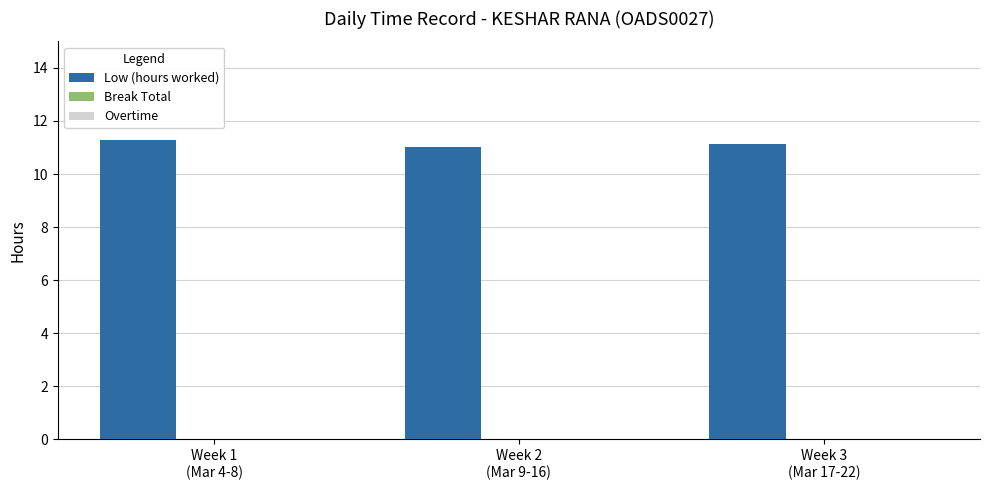

What is the value of the 3rd bar from the left?

11.1